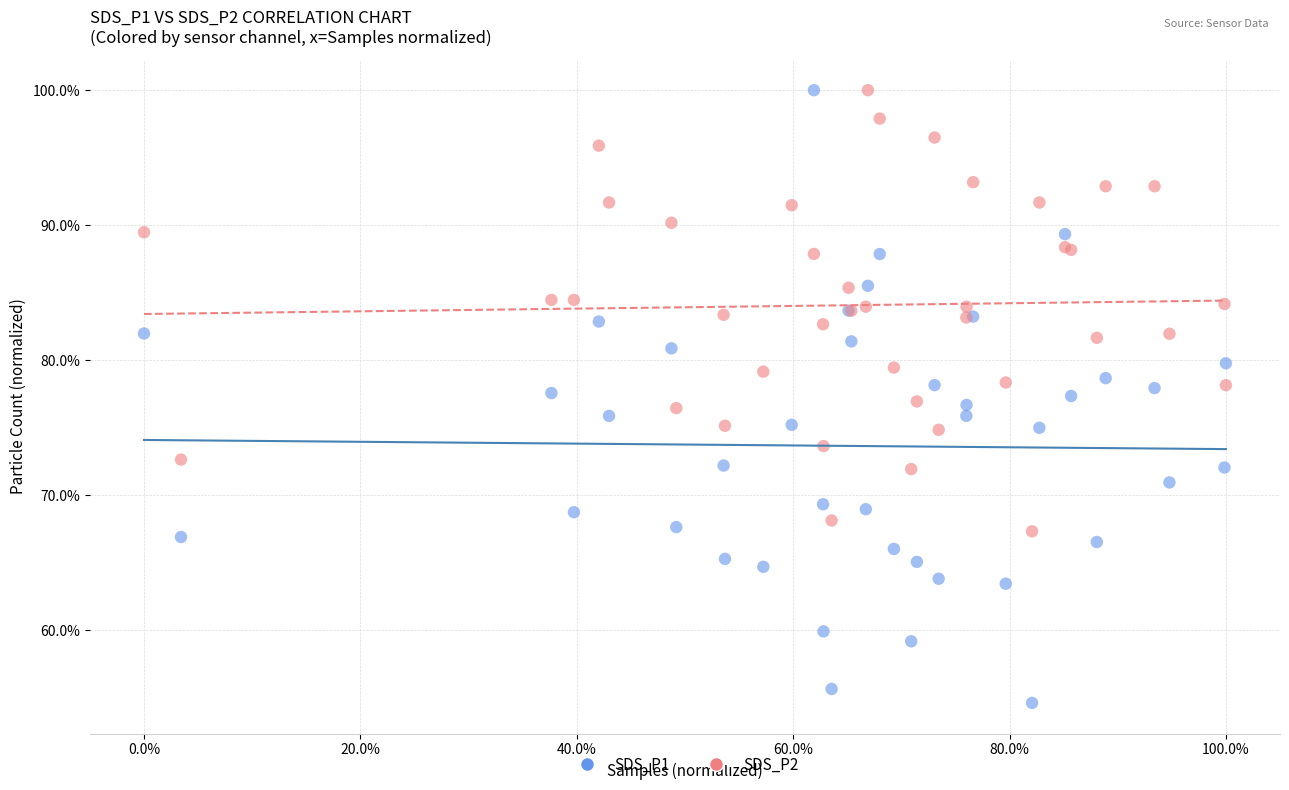

What are all the series names shown in the legend?

SDS_P1, SDS_P2